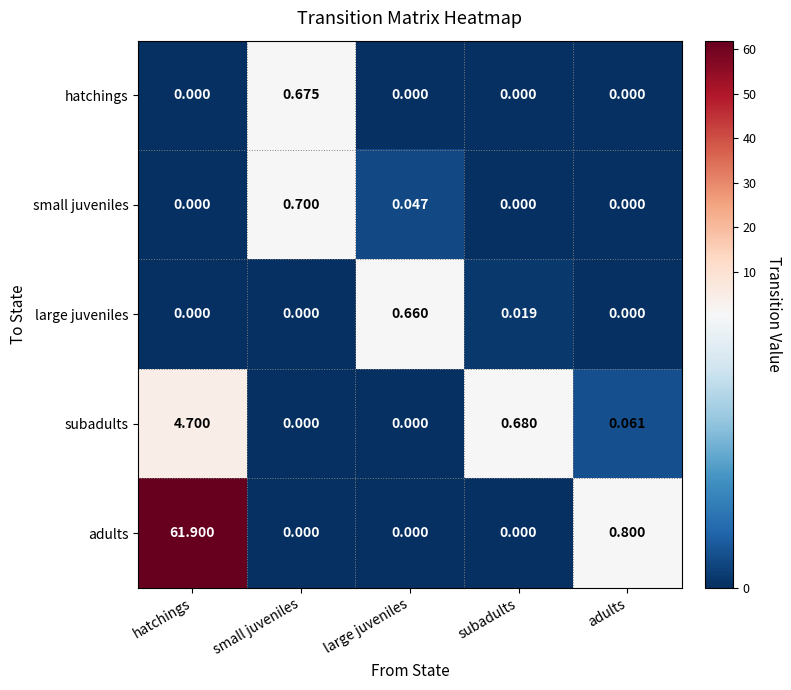

How many distinct data groups are displayed?

5